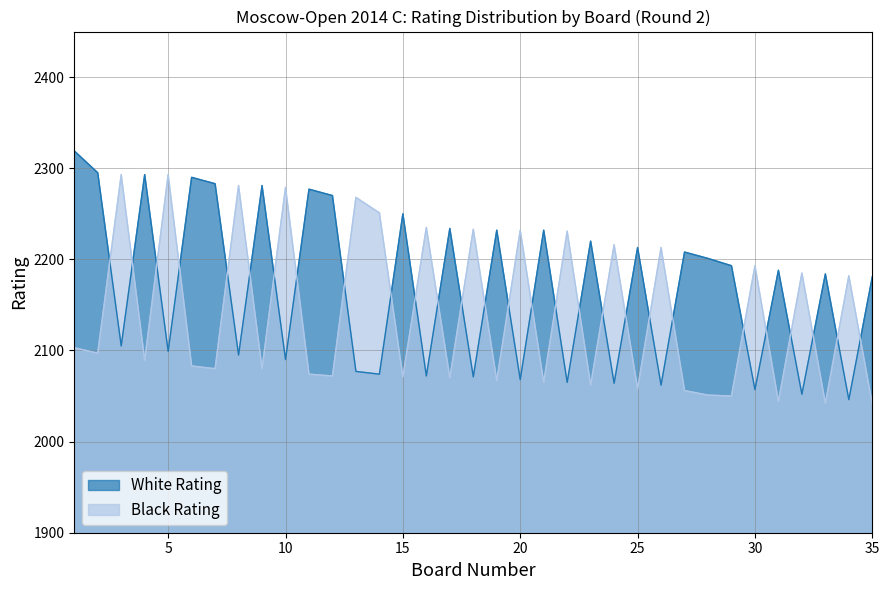

At which label does White Rating reach its minimum?

34